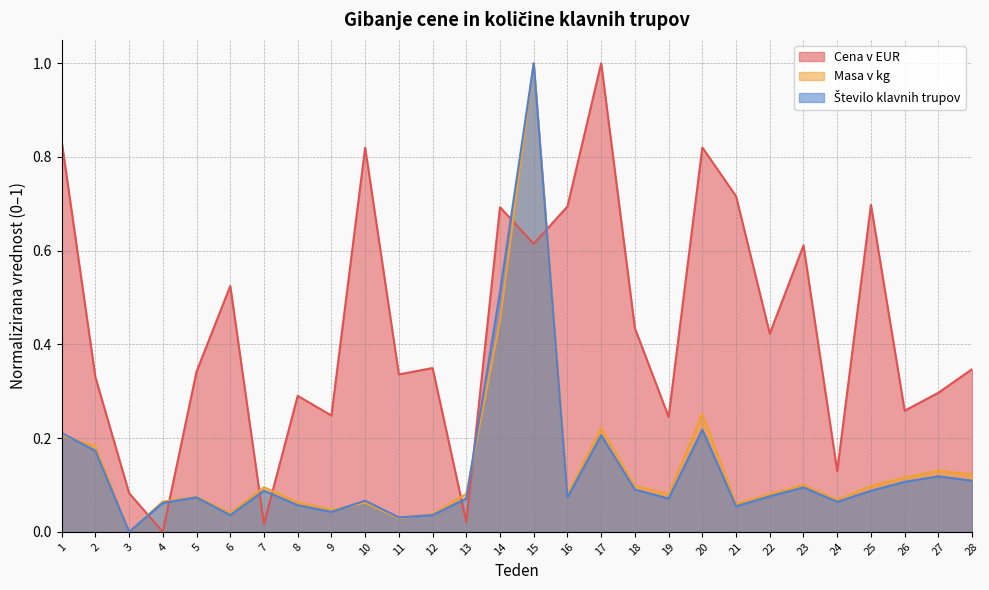

What is the value of the Cena v EUR point at the 17th from the left?

1.0